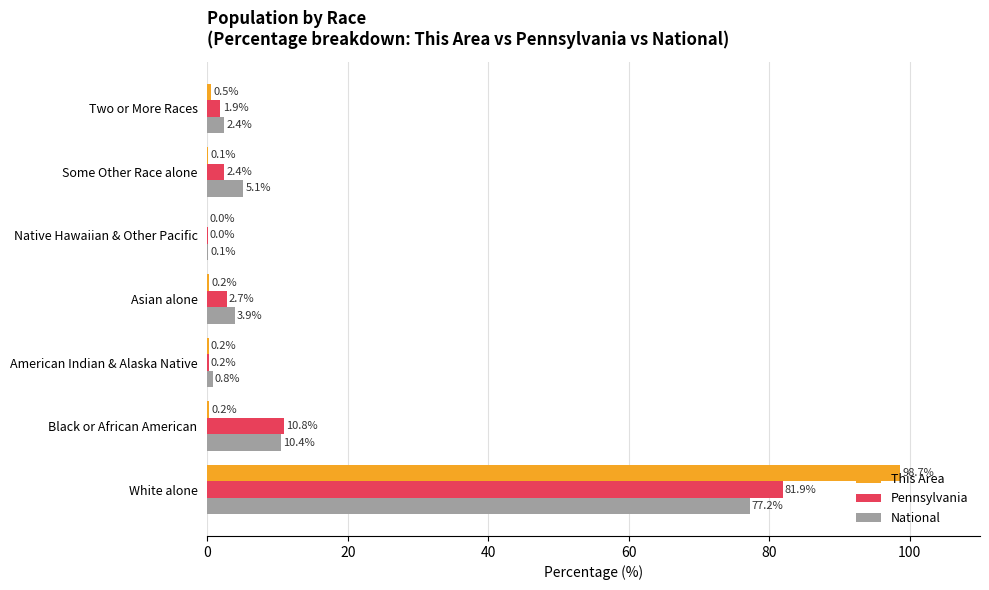

Between American Indian & Alaska Native and Some Other Race alone, which series saw the biggest shift?

National